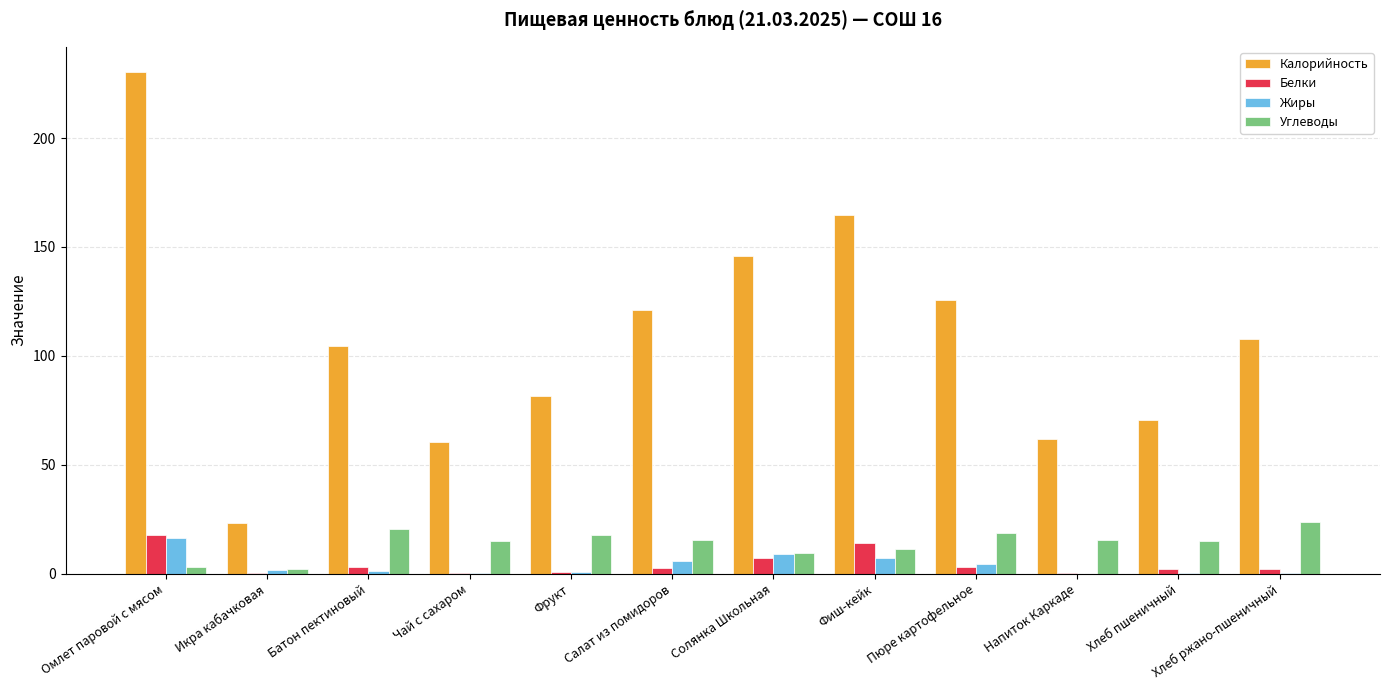

How many categories are shown in the chart?

12